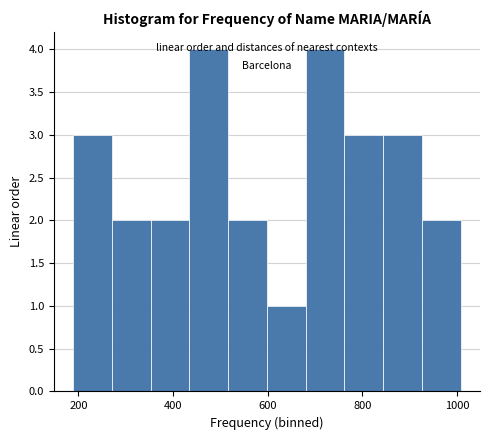

Reading left to right, transcribe this chart: for each bar, give the range it covers on the x-axis and its height. Neither the bar edges nor the heights are printed on the chart, so give them approximately, as read against the axes.

180 to 280: 3
280 to 360: 2
360 to 440: 2
440 to 520: 4
520 to 600: 2
600 to 680: 1
680 to 760: 4
760 to 840: 3
840 to 920: 3
920 to 1000: 2